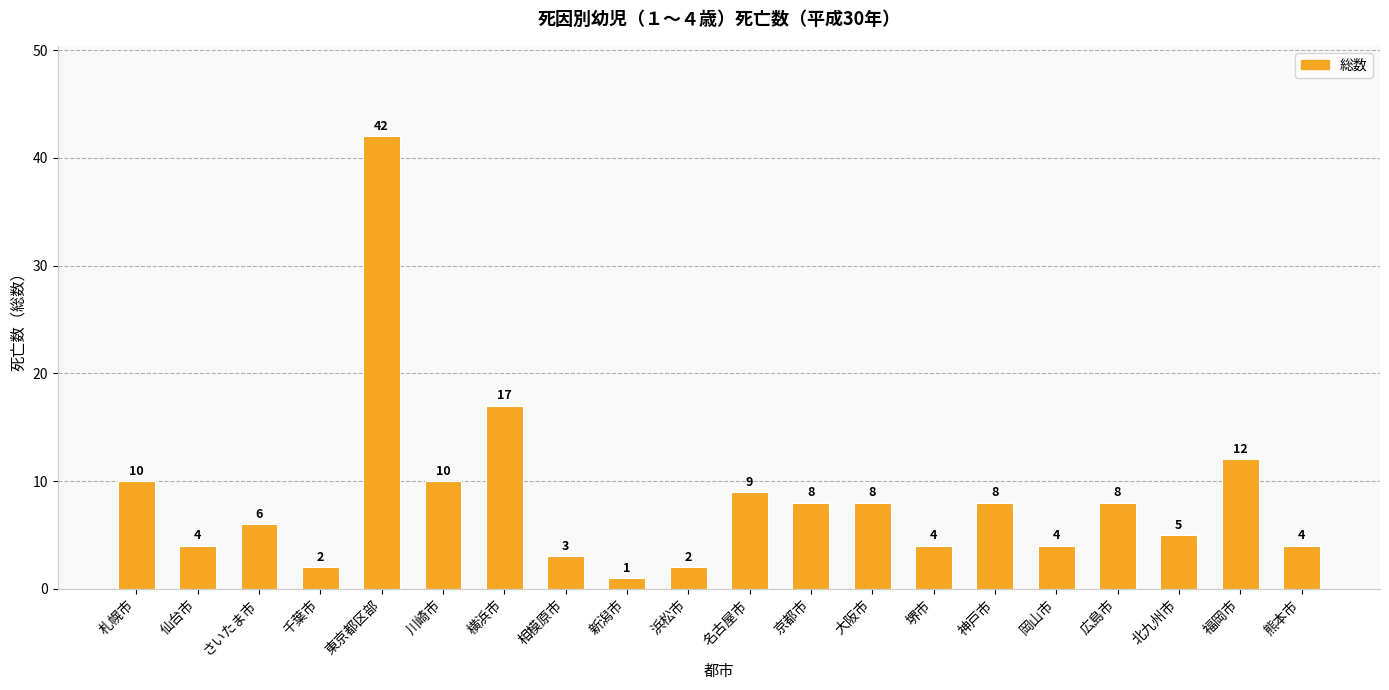

What is the maximum value shown in the chart?

42